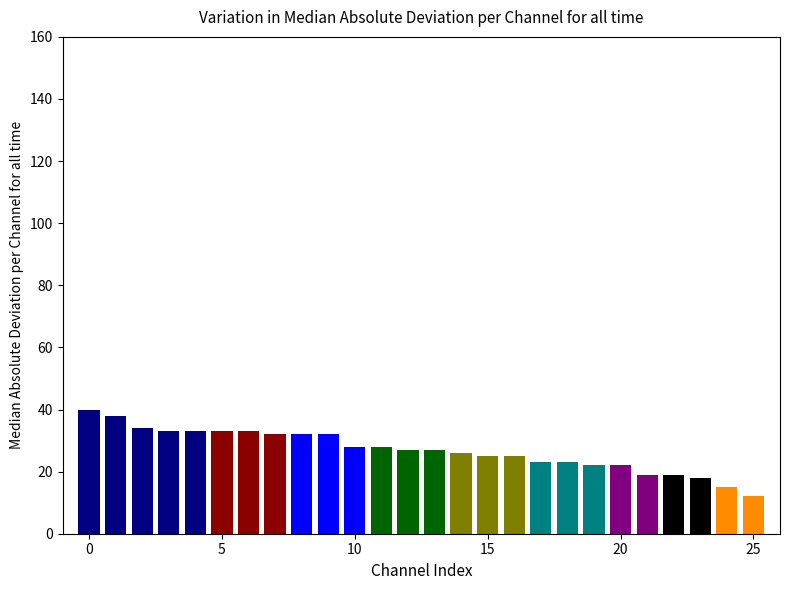

What is the average value?

27